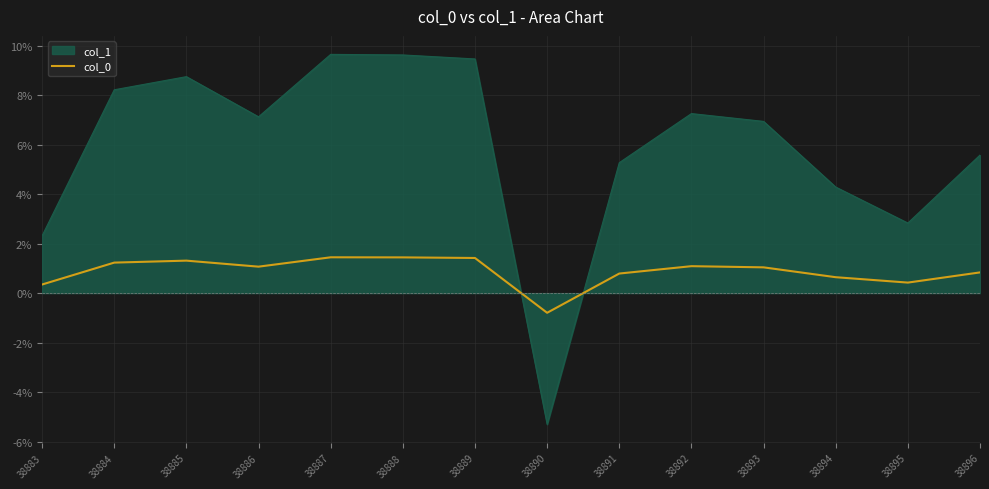

What is the difference between the highest and lowest values at 38886?

6.1